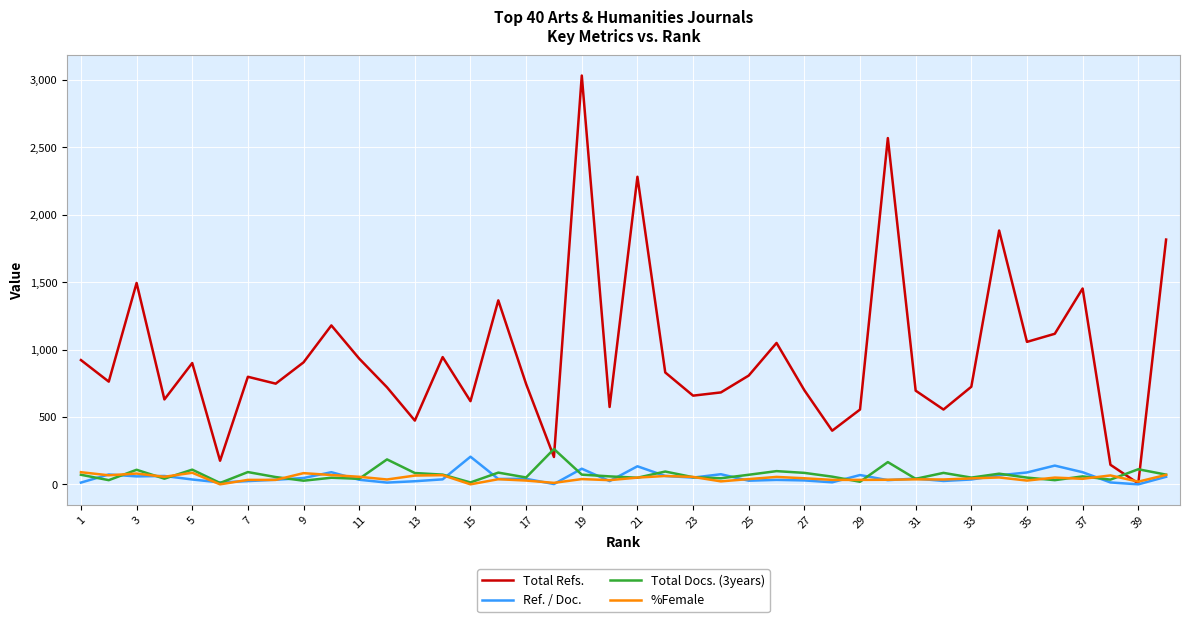

Which series has the largest total across all categories?

Total Refs.